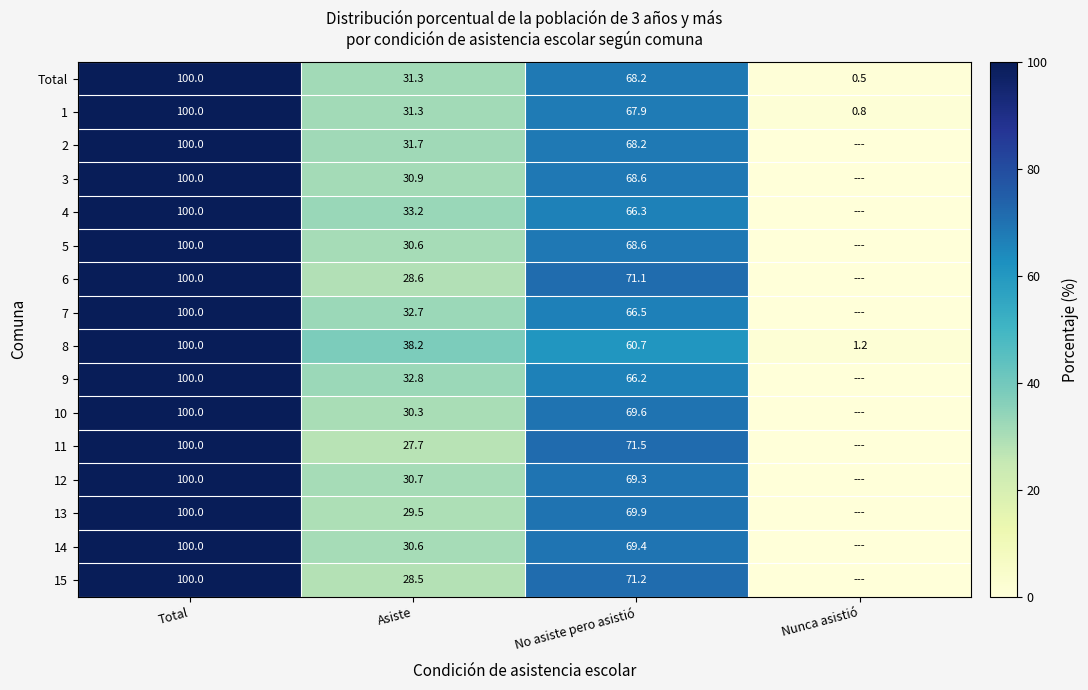

How many values in the row_4 series exceed 66?

2